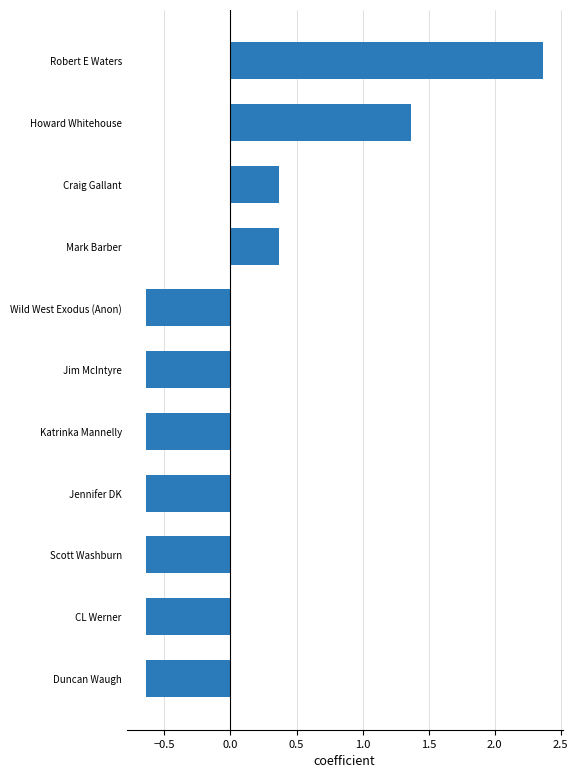

Which category has the highest value across all series?

Robert E Waters